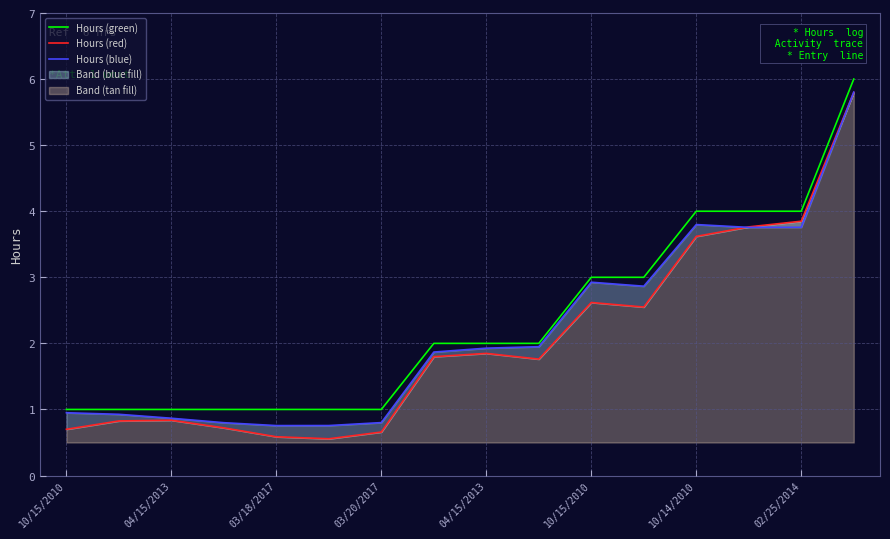

At how many categories does at least one series exceed 3?

4